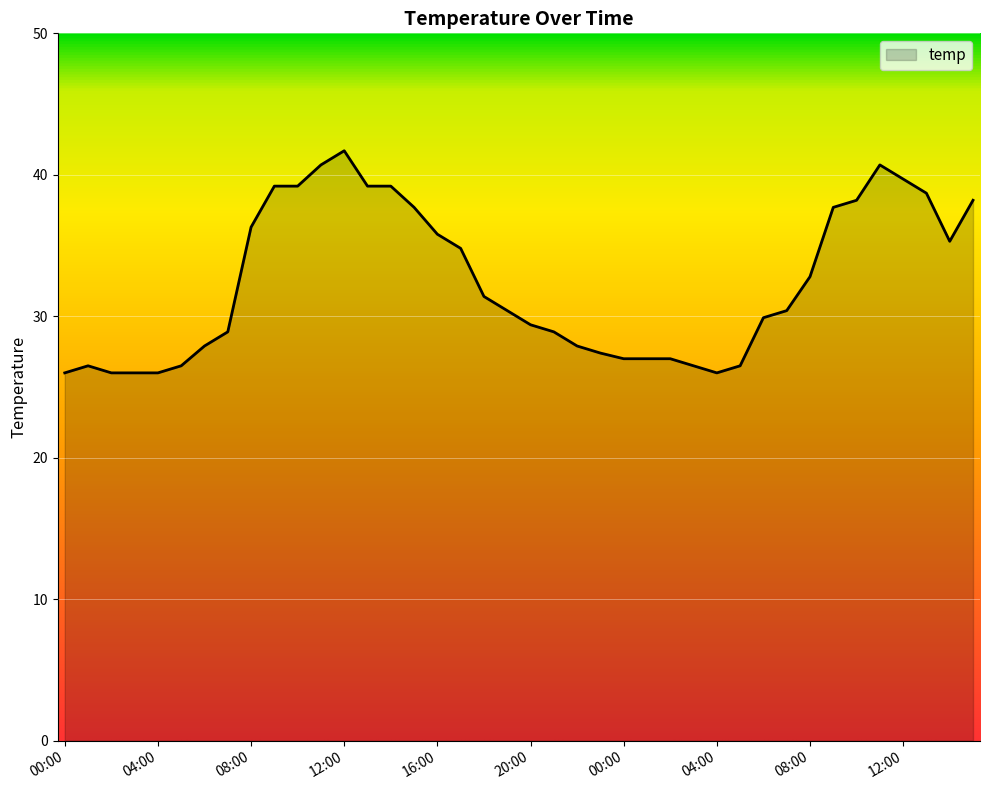

What is the maximum value shown in the chart?

41.7